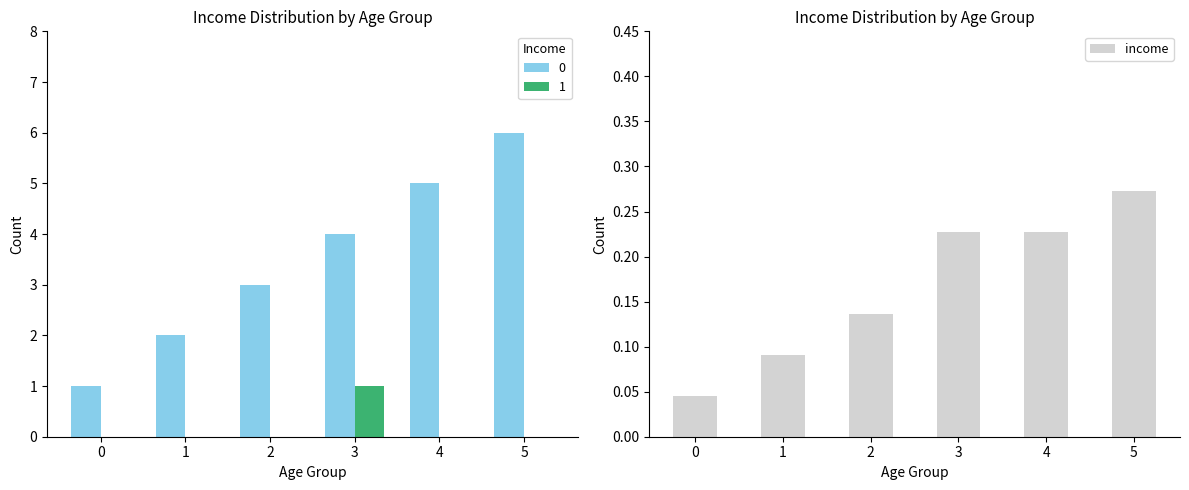

Reading left to right, what are all the values shown in this chart?

0=0.0	1=0.1	2=0.1	3=0.2	4=0.2	5=0.3